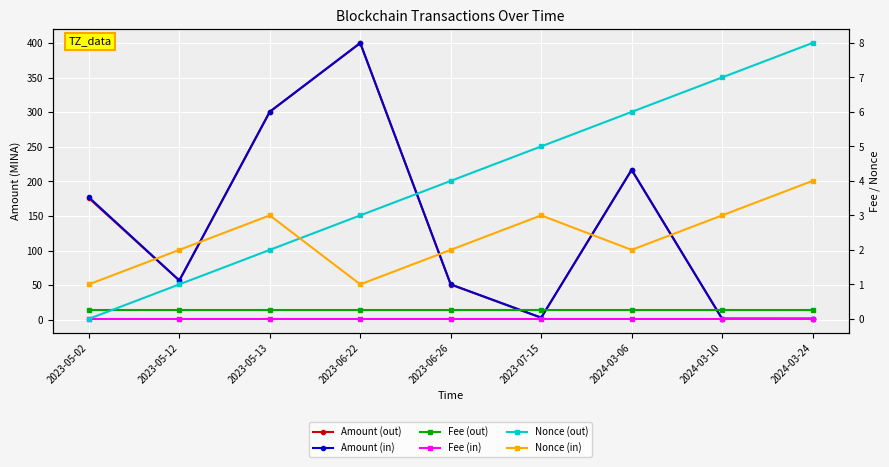

Which series changed the most between 2023-05-02 and 2024-03-06?

Amount (out)